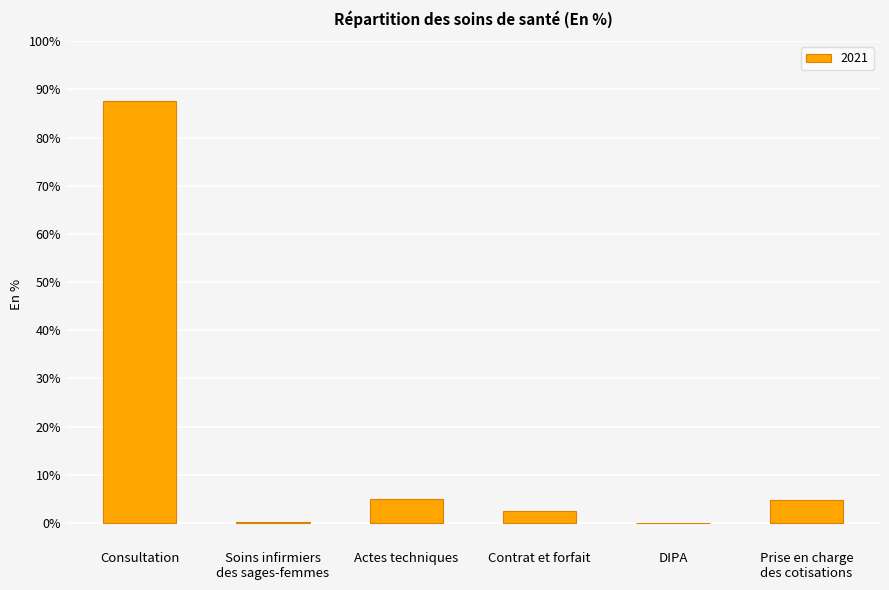

Read the value at Actes techniques.

5.0